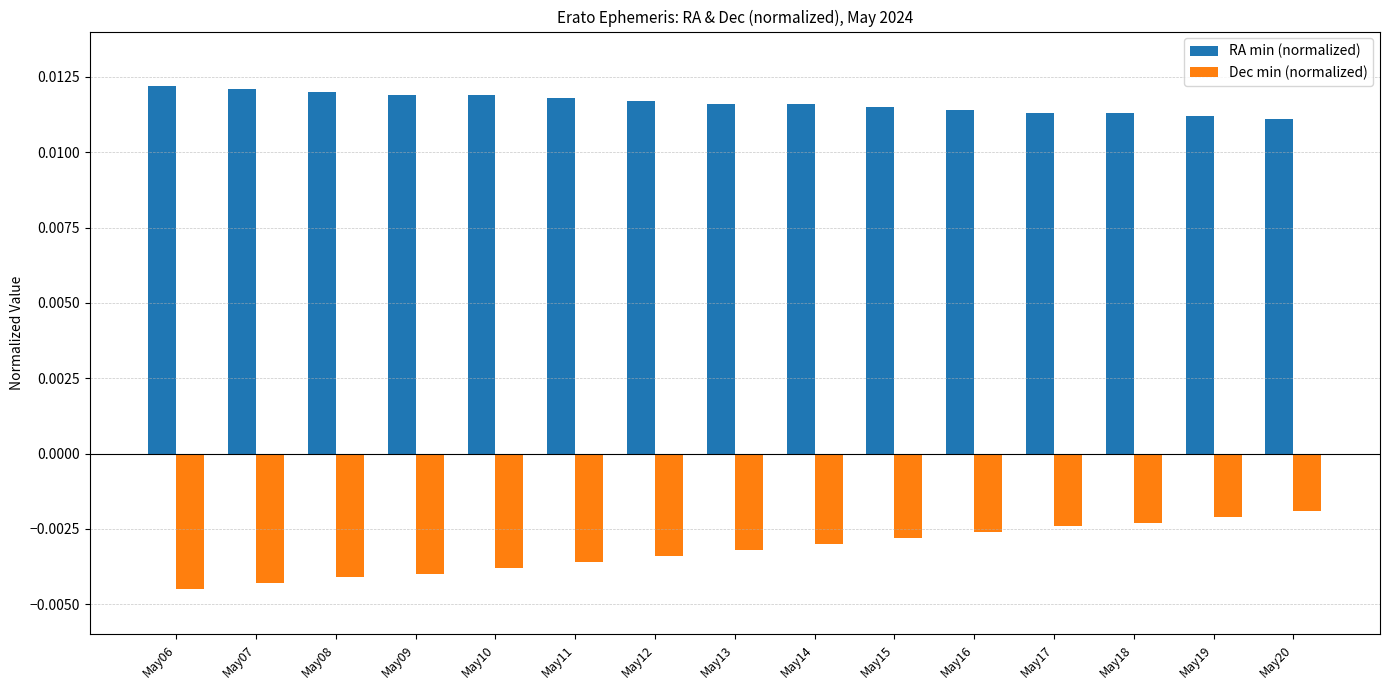

Rank the series by their average value, from highest to lowest.

RA min (normalized), Dec min (normalized)